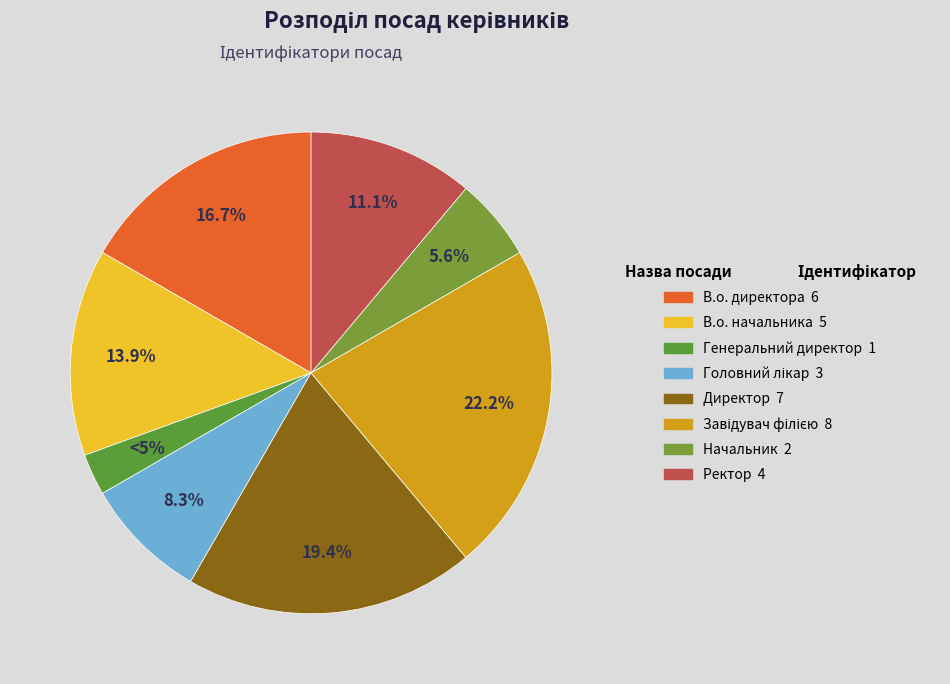

What percentage is NOT represented by В.о. директора?

83.3%